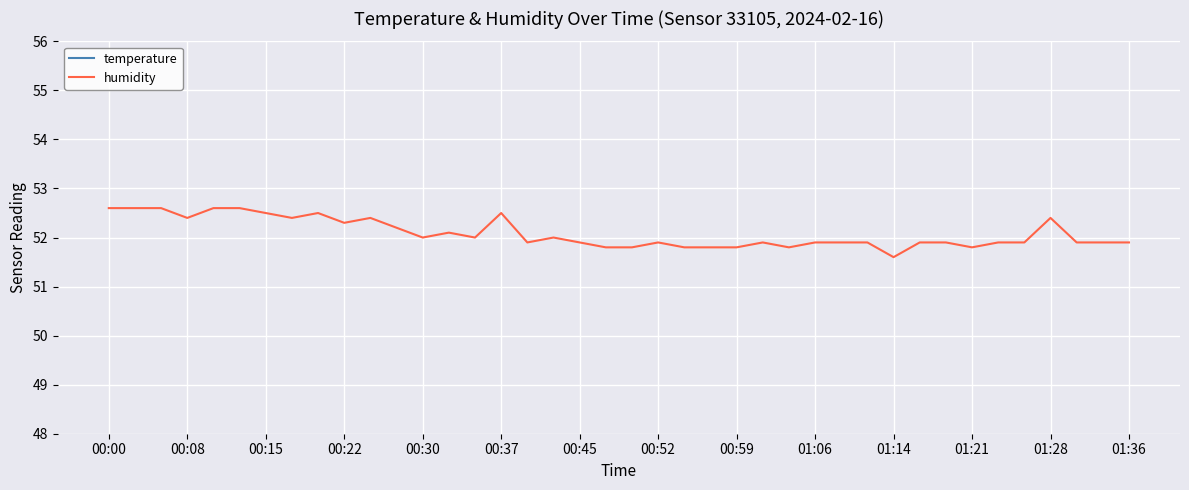

What is the highest value of the humidity series?

52.6